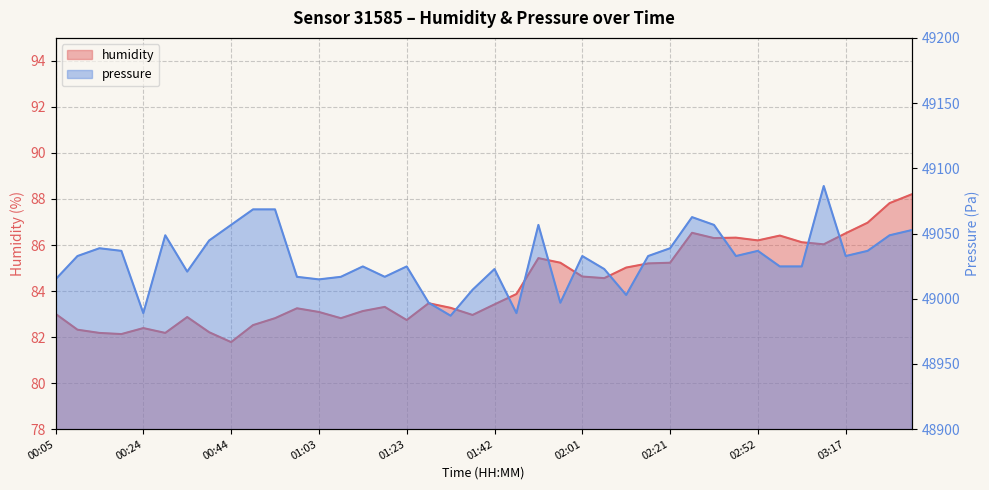

List the series in order of their overall mean, lowest first.

humidity, pressure_norm